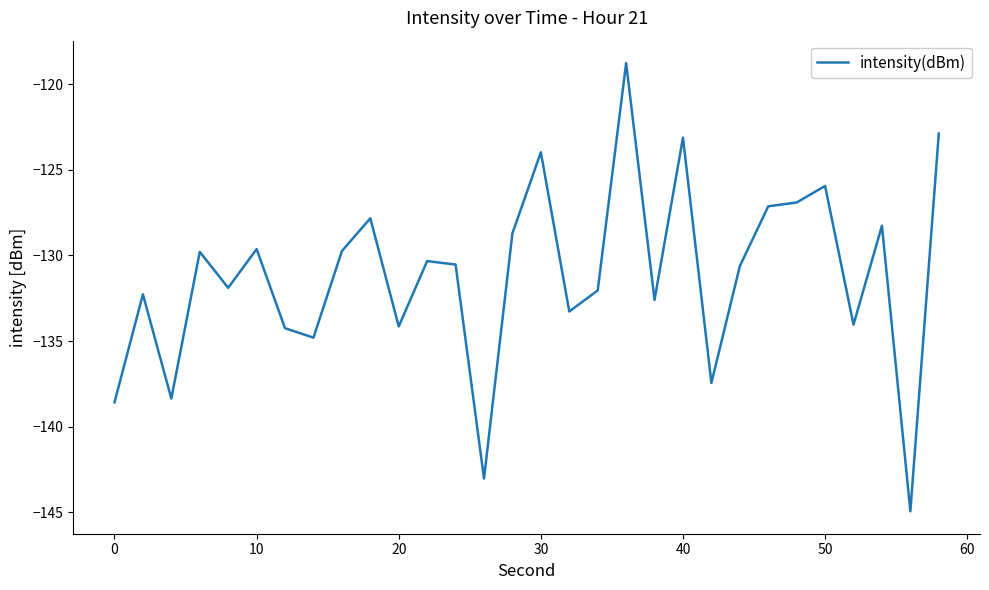

What is the maximum value shown in the chart?

-118.8